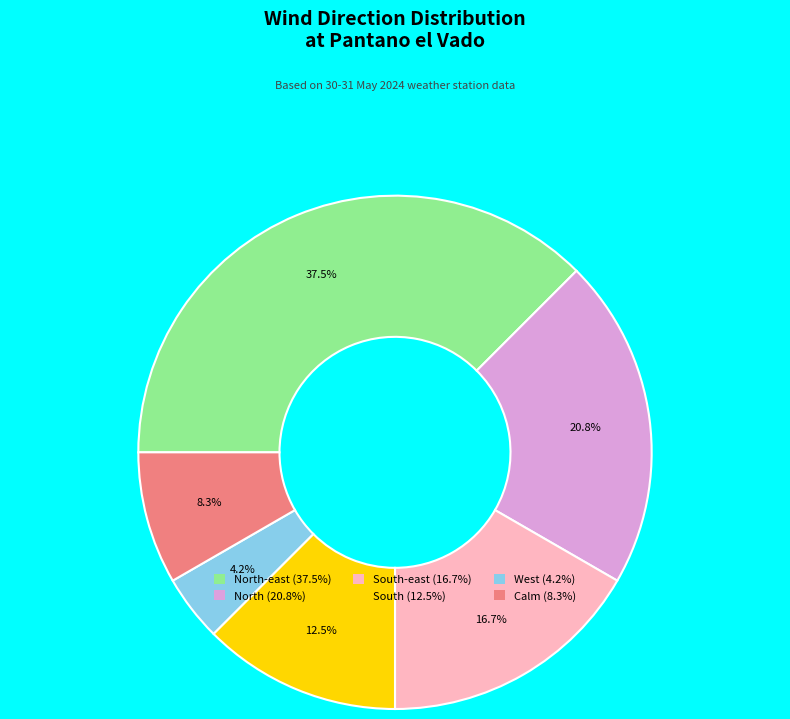

To the nearest percent, what is the difference between the largest and smallest slice percentages?

33%